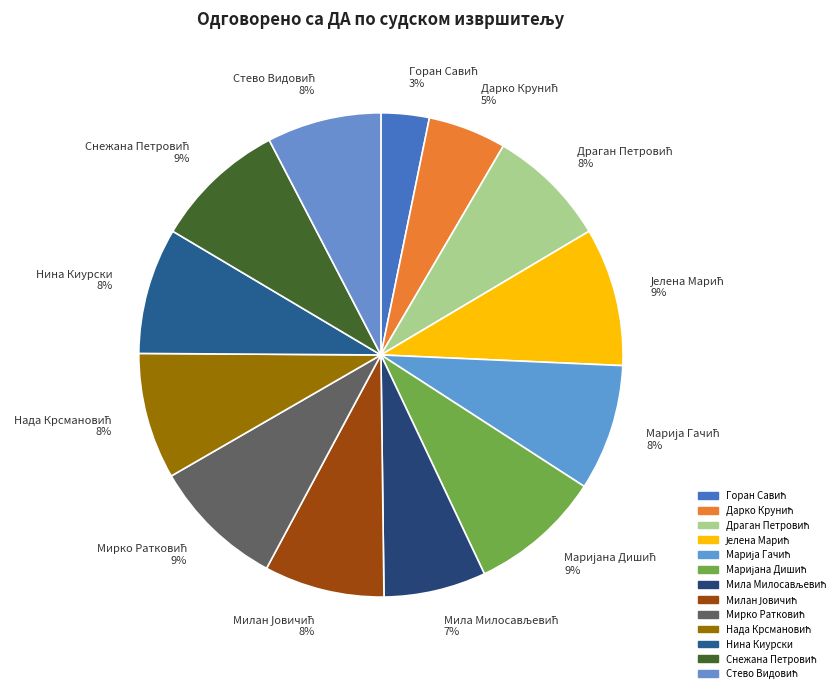

Is there any slice that represents more than half of the pie?

No